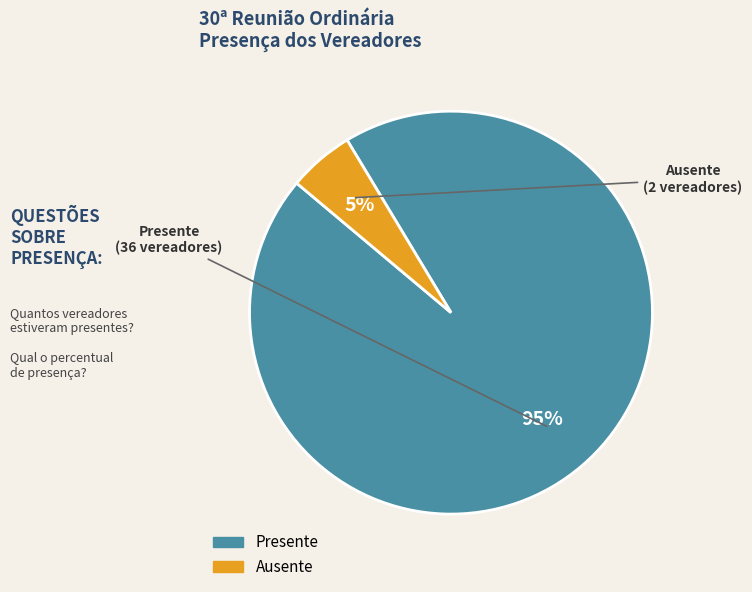

The Ausente slice represents 5% of the pie. True or false?

True